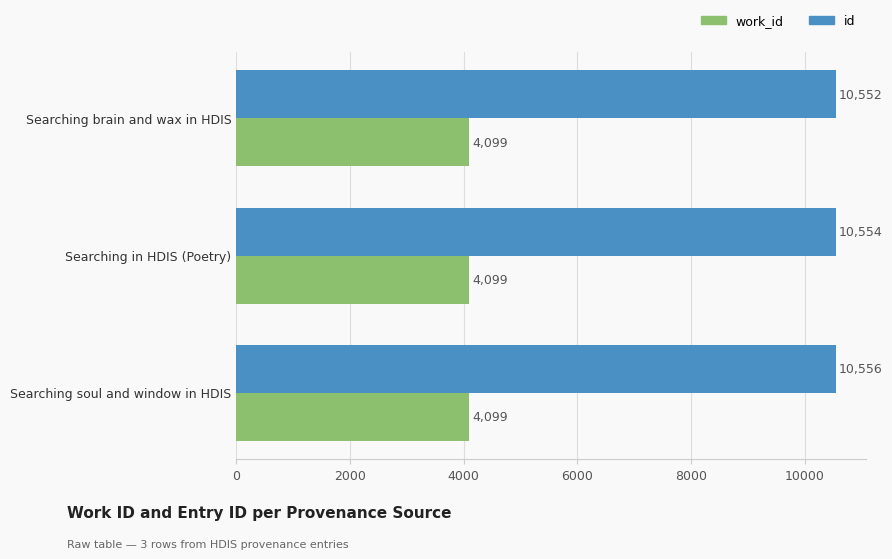

The id series shows 3943 at Searching brain and wax in HDIS. True or false?

False